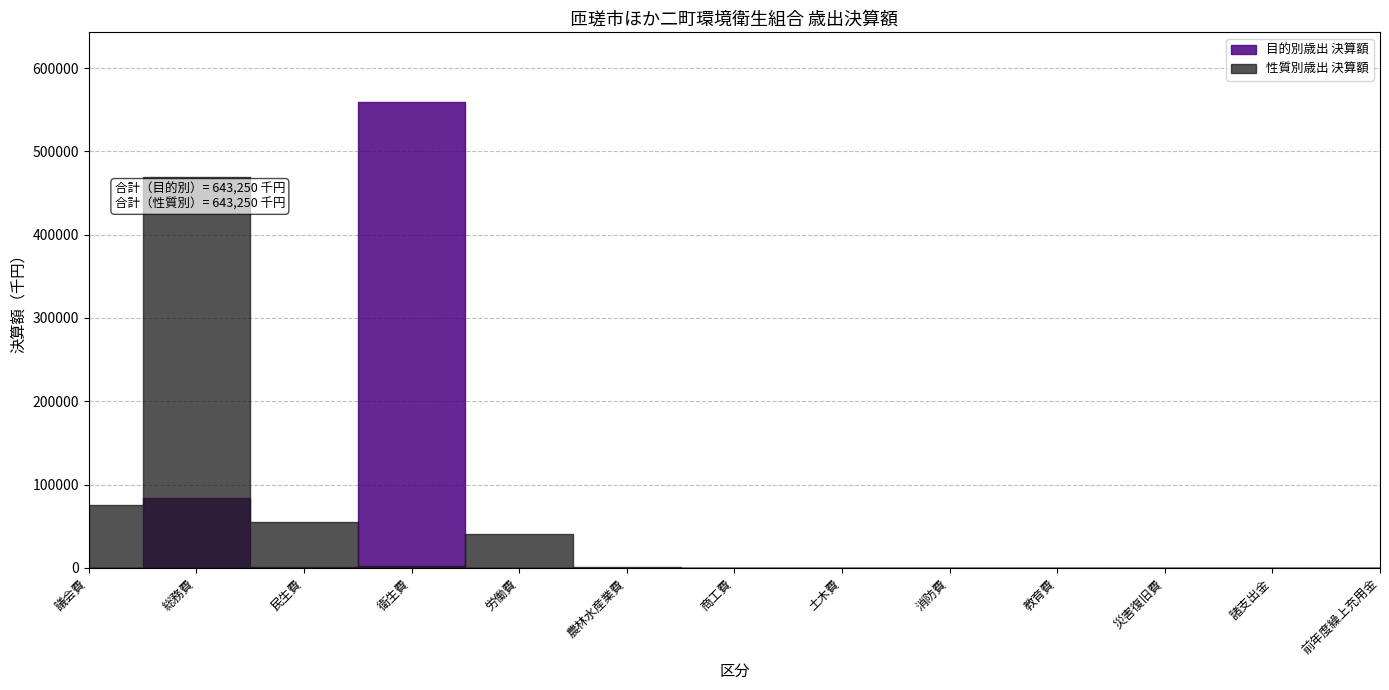

What is the sum of all 決算額（目的別歳出） values?

643250